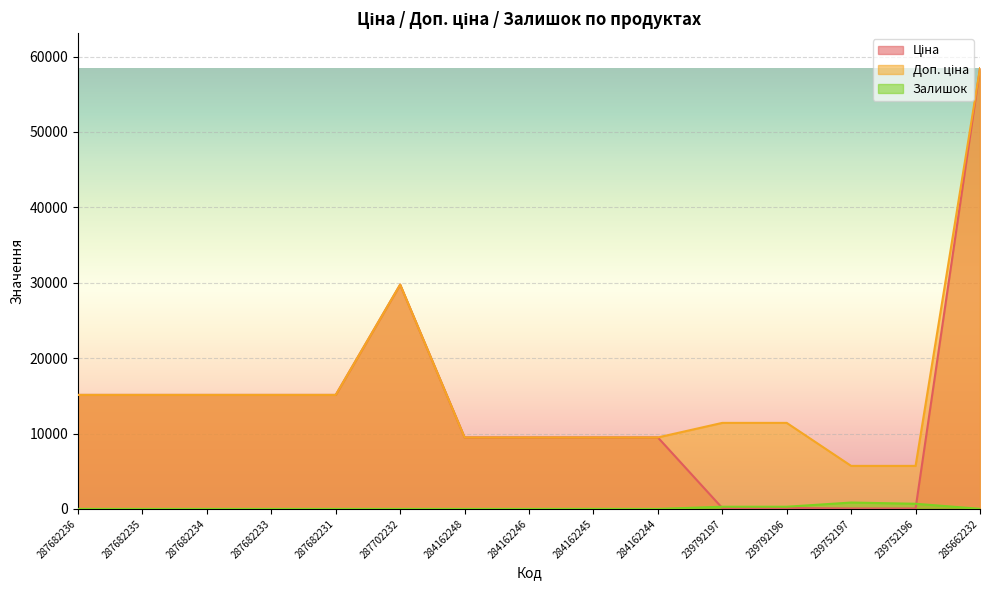

What is the spread (max minus min) of values at 284162245?

9472.1